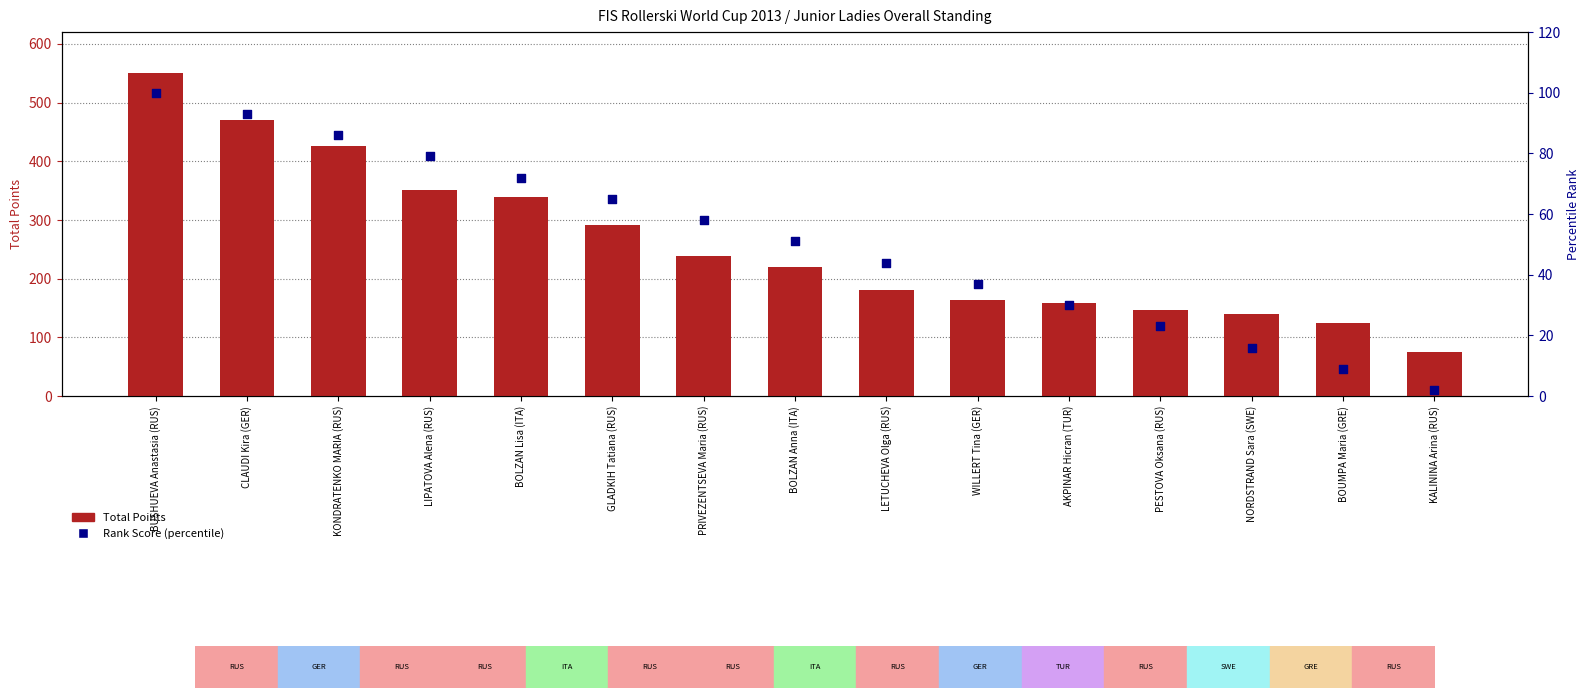

What are all the series names shown in the legend?

Total Points, Rank Score (percentile)